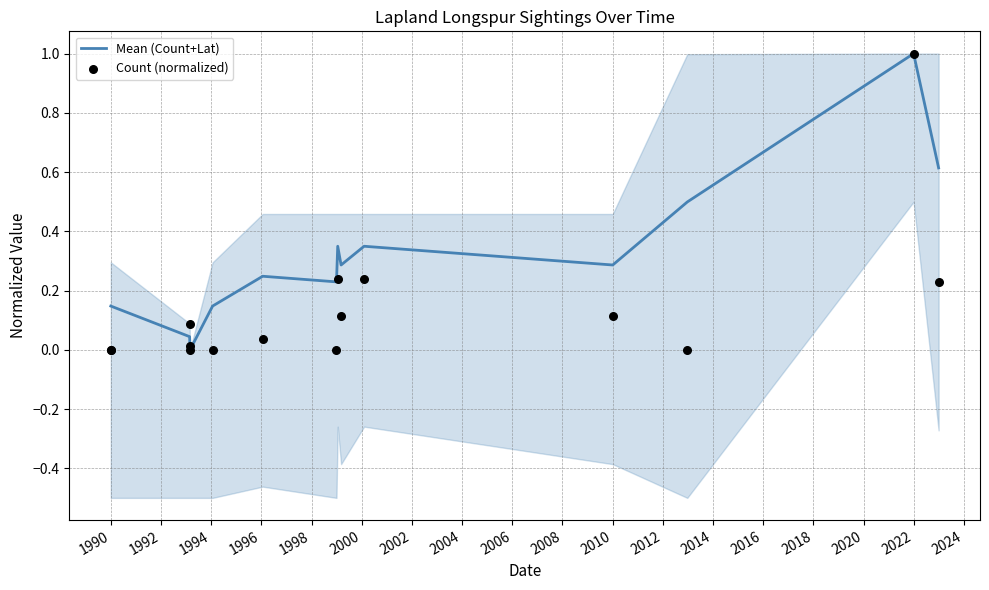

What are all the series names shown in the legend?

Mean (Count+Lat), Count (normalized)